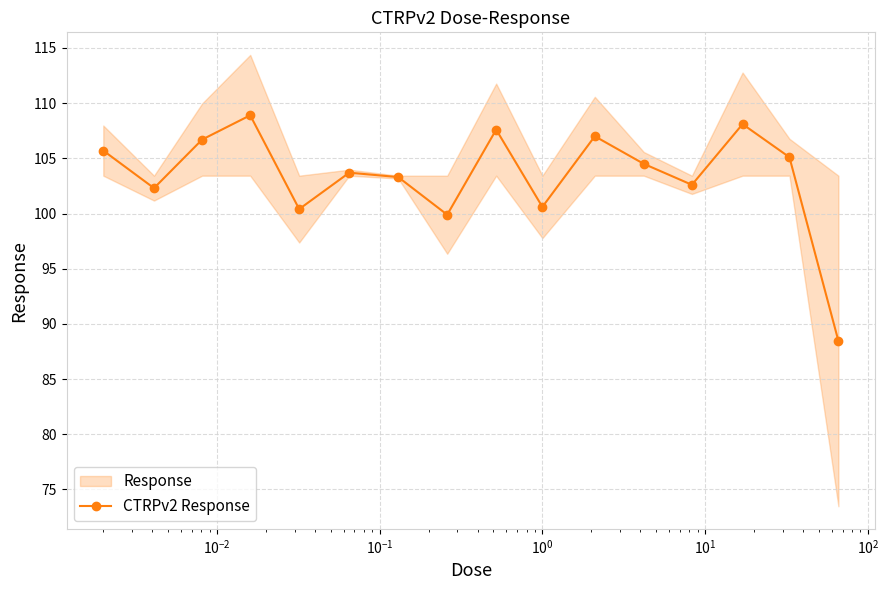

How many lines are shown in the chart?

1